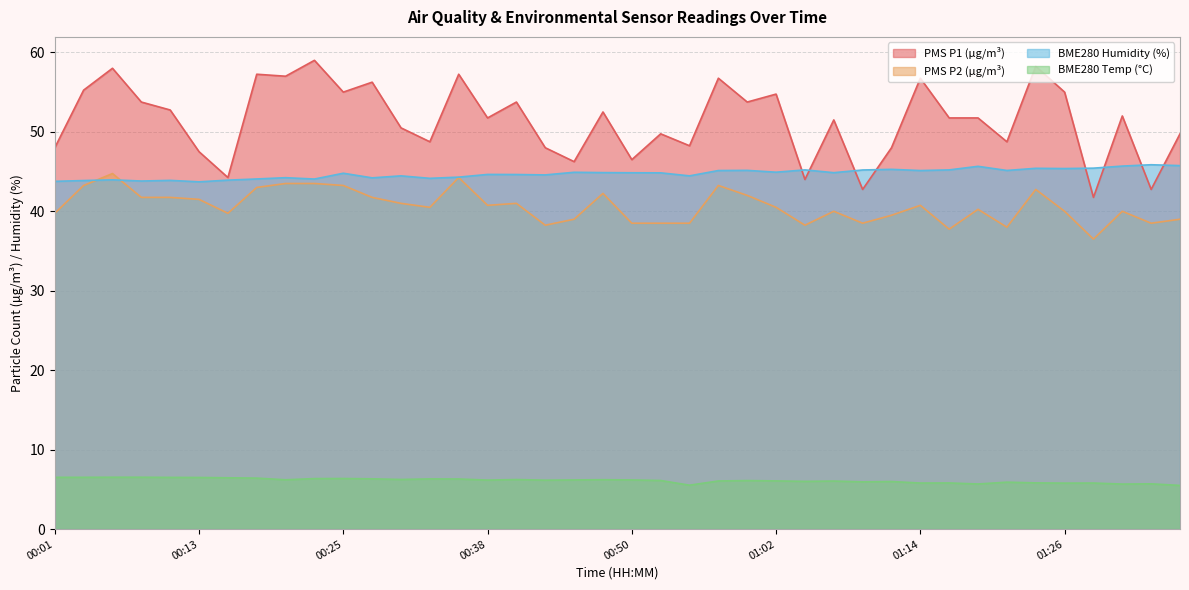

Which series changed the most between 01:02 and 01:16?

PMS_P1